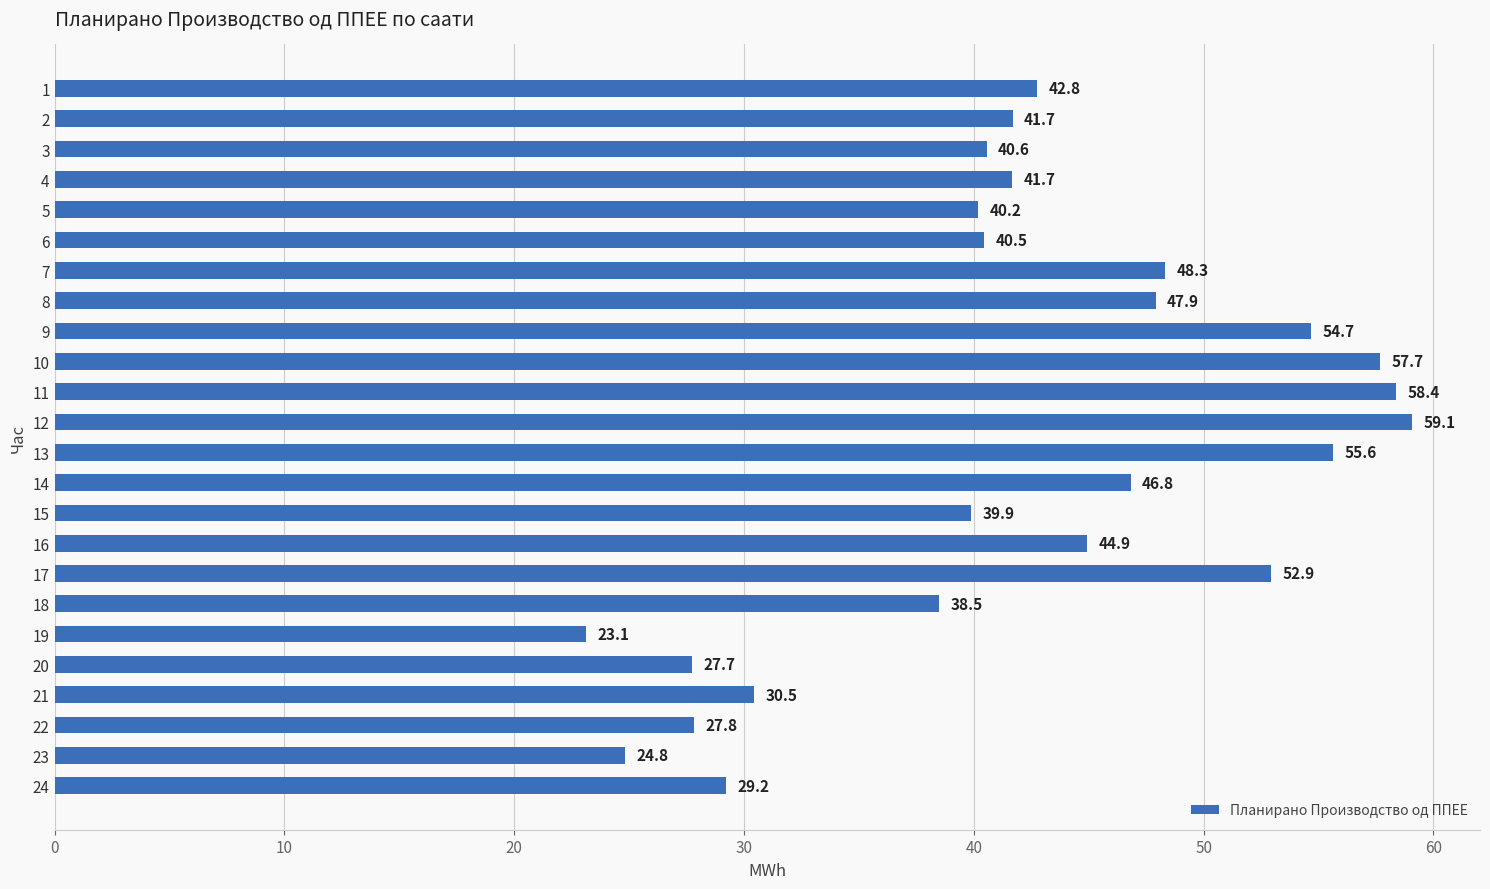

What is the value of the 15th bar from the top?

39.9